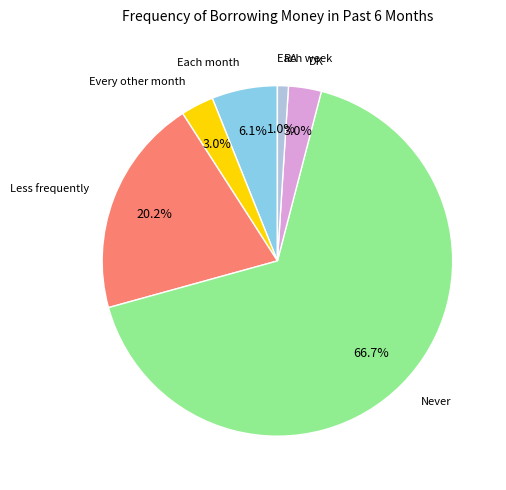

Is there any slice that represents more than half of the pie?

Yes